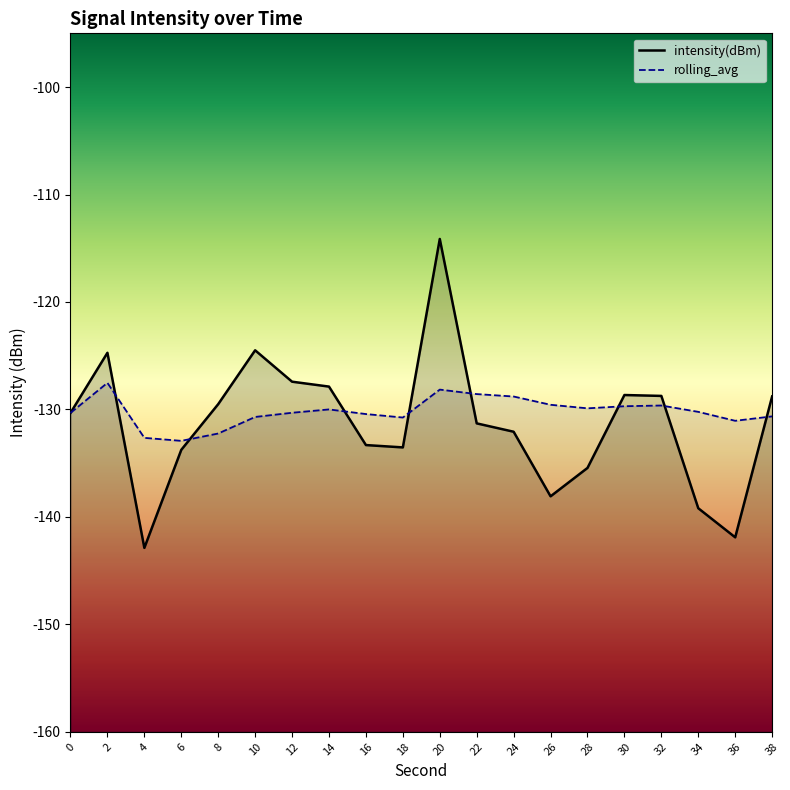

Which series has the widest spread of values?

intensity(dBm)